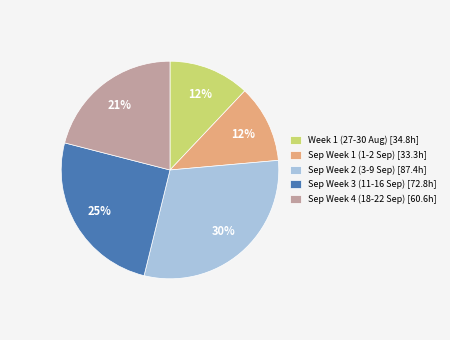

Combined, do Sep Week 3 (11-16 Sep) [72.8h] and Sep Week 1 (1-2 Sep) [33.3h] account for over 50%?

No